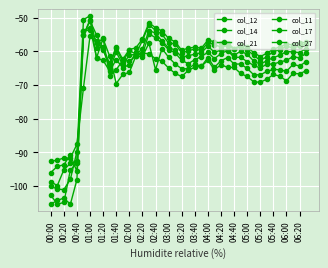

How many series are shown in this chart?

6